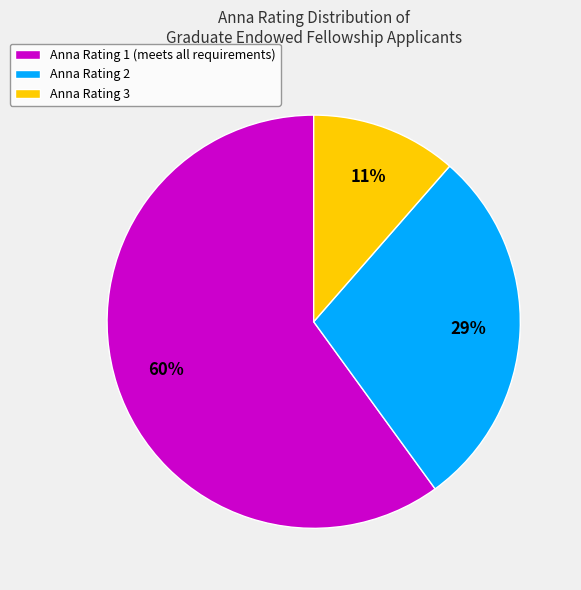

To the nearest percent, what is the average slice percentage?

33%